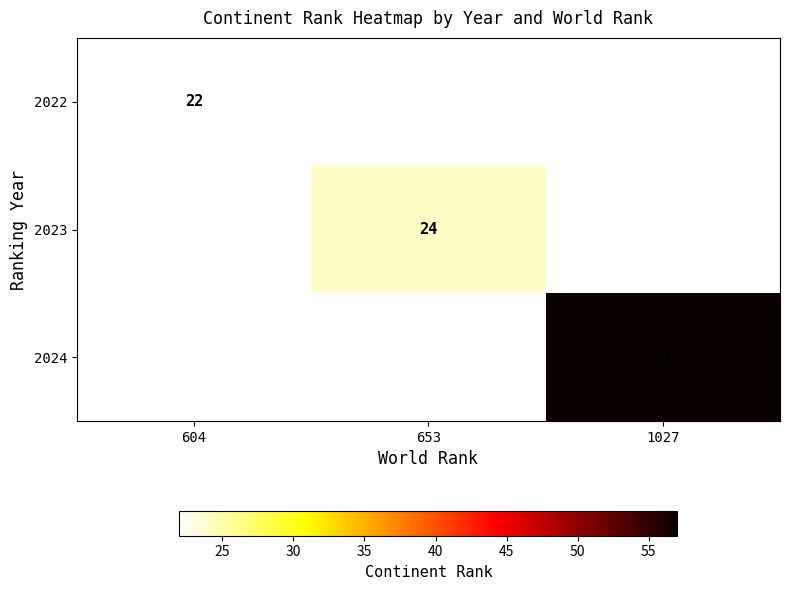

The 2023 series shows 24 at 653. True or false?

True